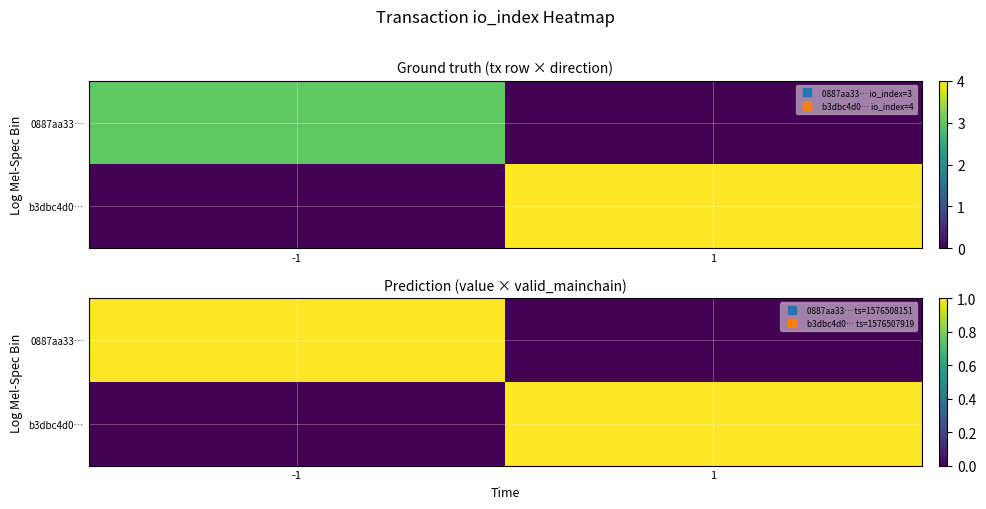

Between -1 and 1, which is larger?

-1